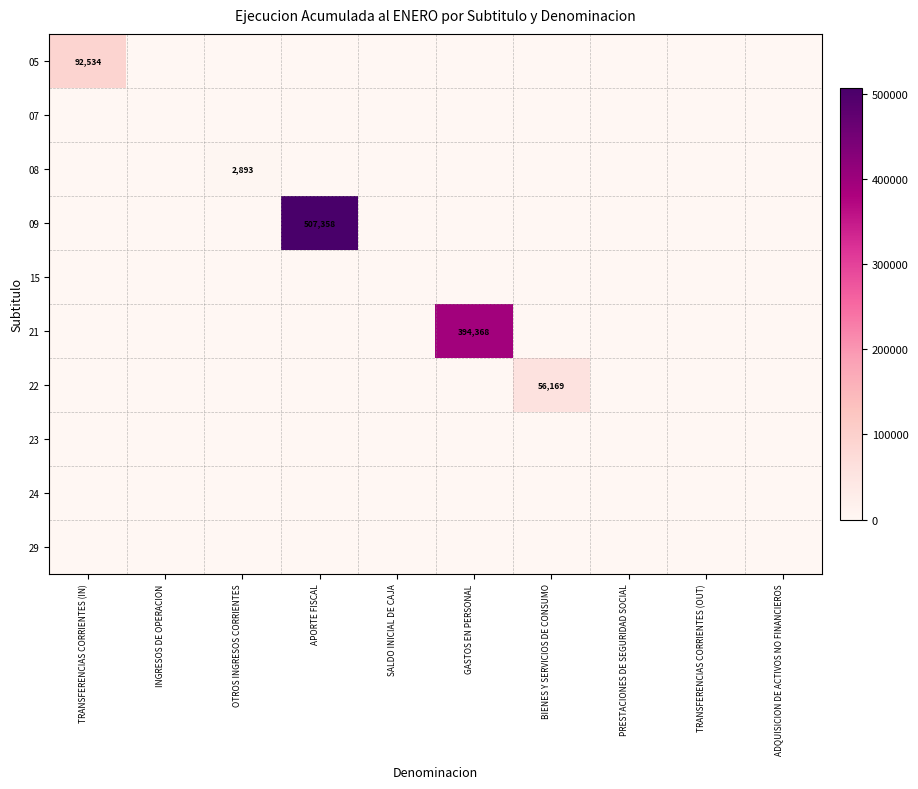

The value of 09 at APORTE FISCAL is 507358. True or false?

True